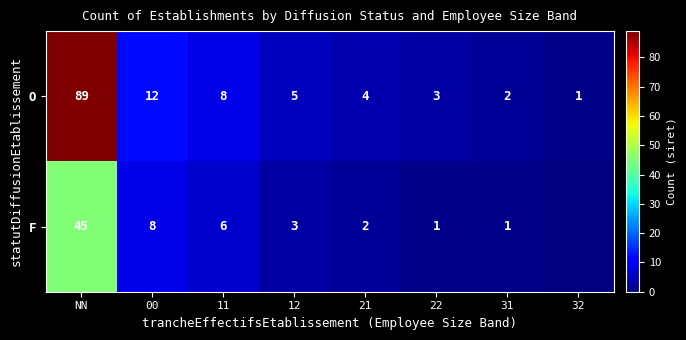

What is the average value of the O series?

16